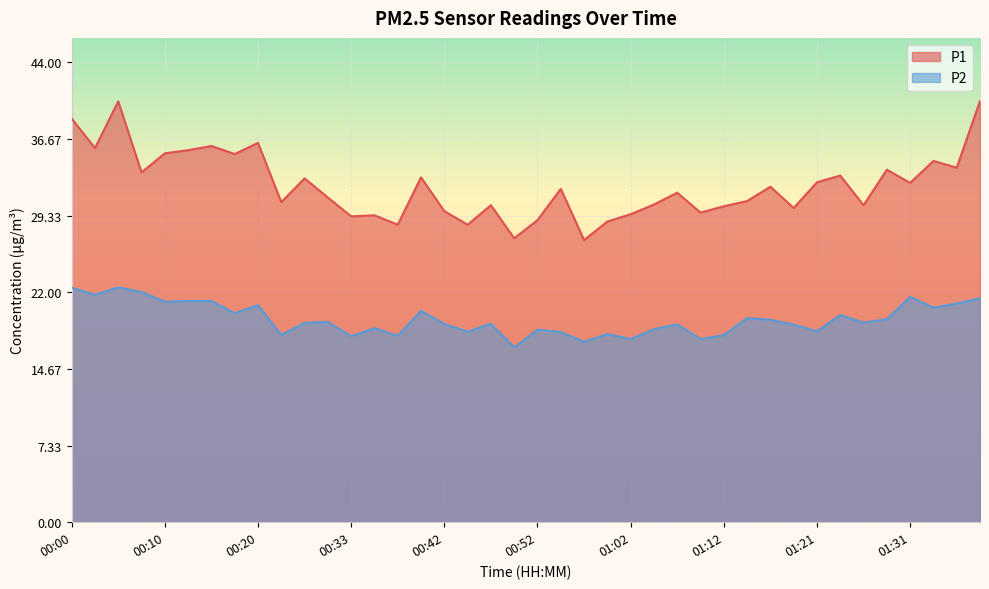

In P2, how many points are higher than both neighbors (excluding endpoints)?

12